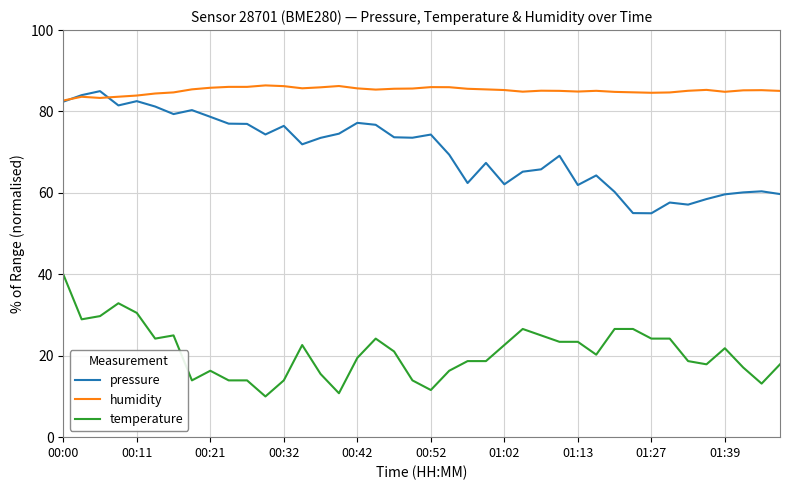

True or false: temperature and pressure intersect in this chart.

False